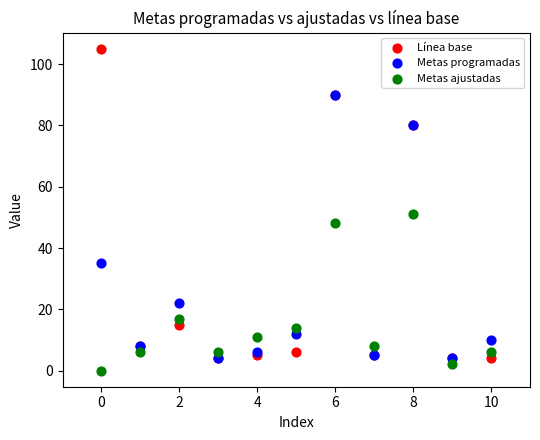

In the Metas ajustadas series, what Y value is closest to 25?

17